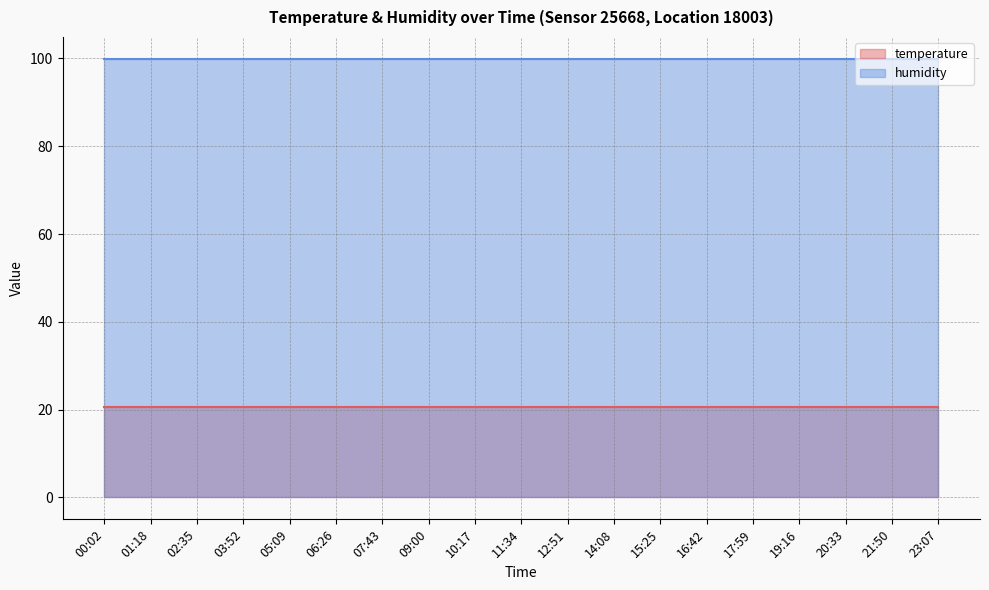

What is the spread (max minus min) of values at 06:26?

79.4